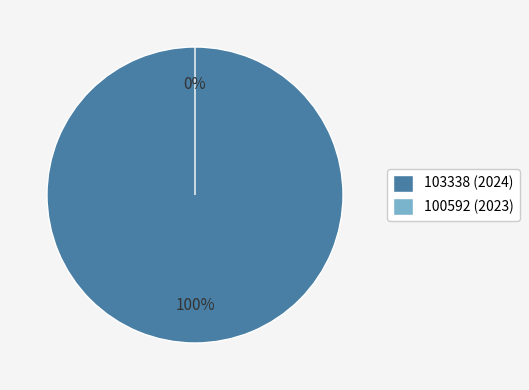

Rank the categories by value from highest to lowest.

103338 (2024), 100592 (2023)